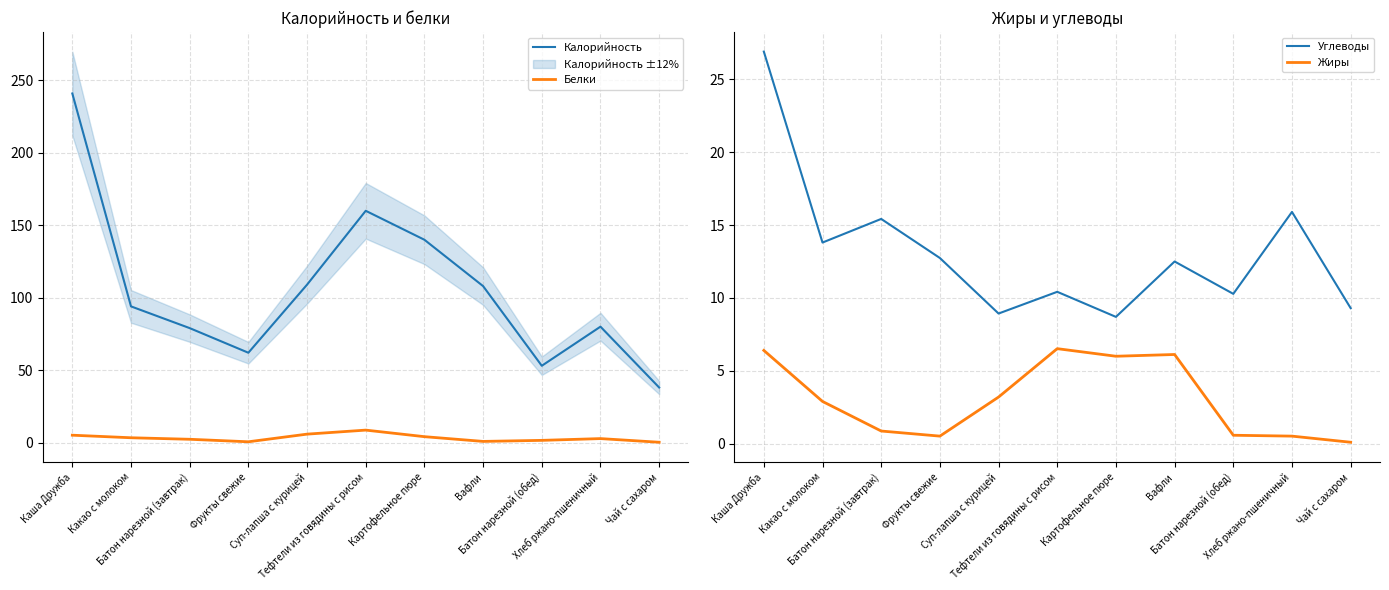

What is the difference between the maximum and minimum values in the Жиры series?

6.4